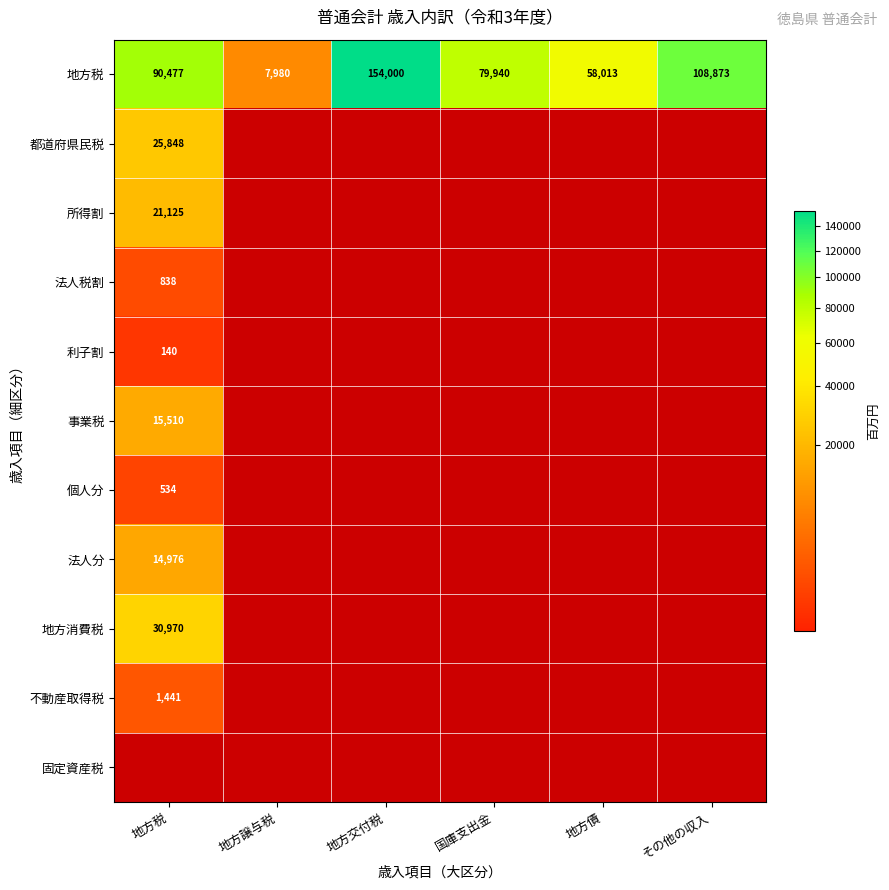

The value of 都道府県民税 at 地方税 is 45391. True or false?

False